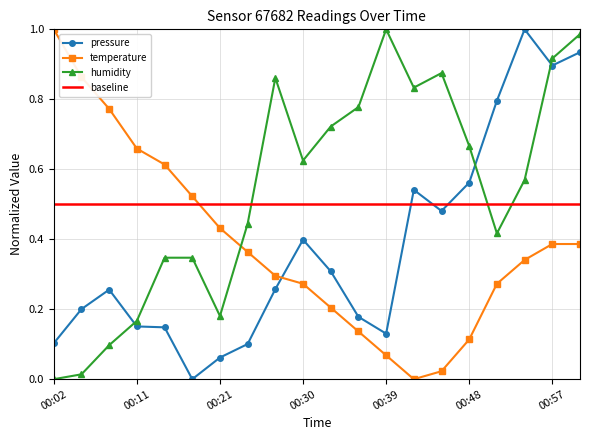

Which series has the widest spread of values?

pressure